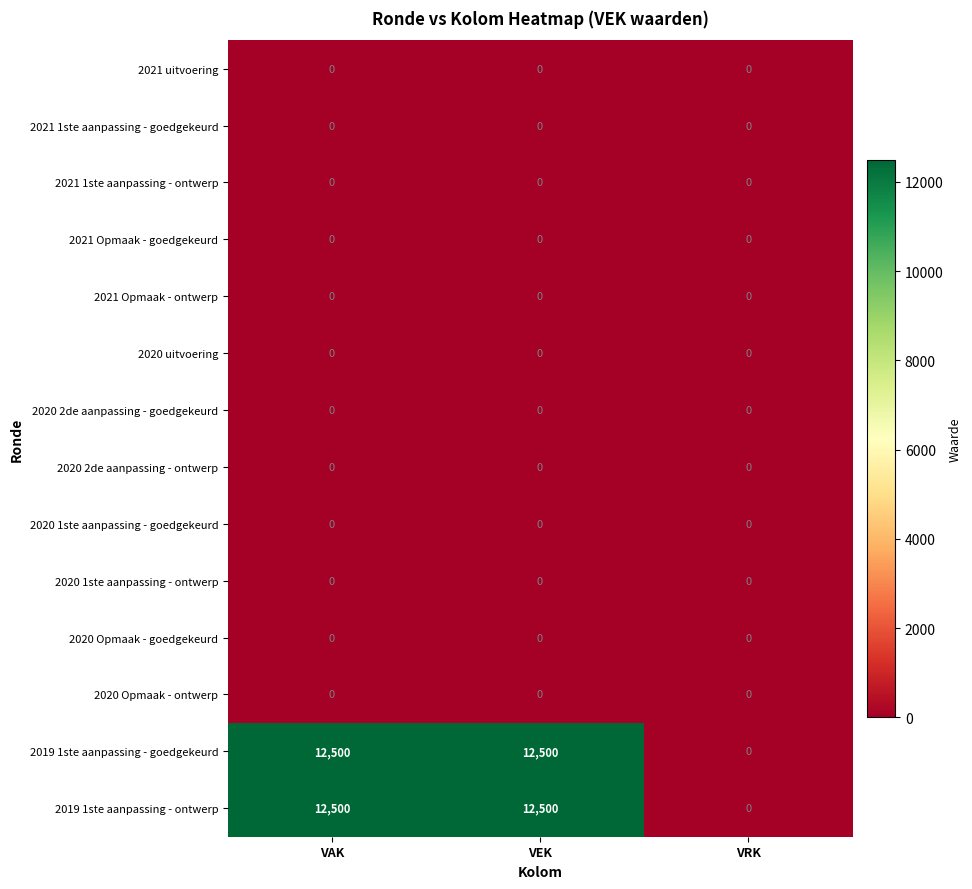

What is the sum of all 2019 1ste aanpassing - goedgekeurd values?

25000